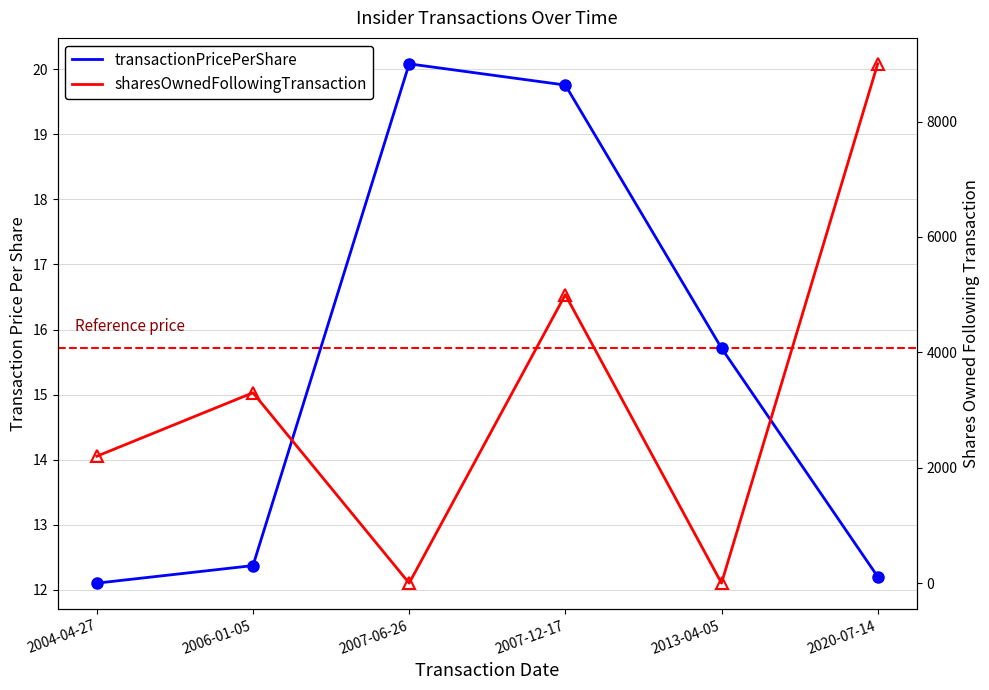

True or false: sharesOwnedFollowingTransaction has more than 0 points higher than both neighbors.

True